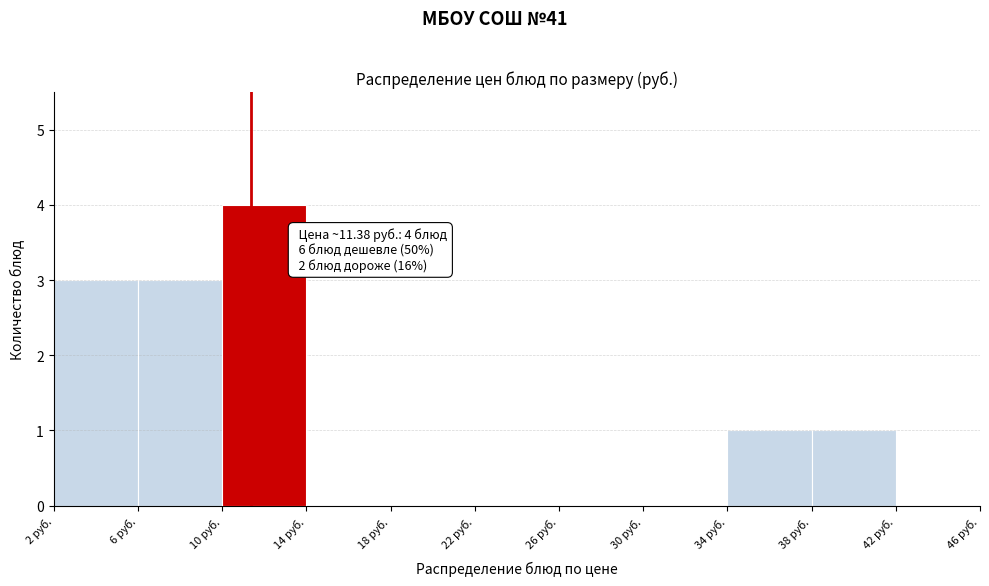

Which range on the x-axis has the tallest bar?

10 to 14